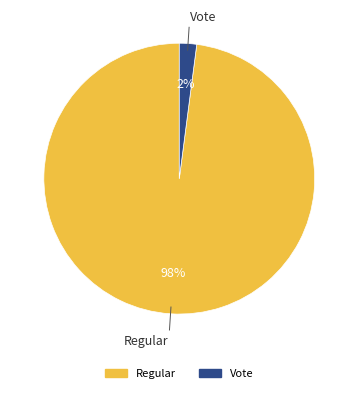

To the nearest percent, what percentage of the pie is Regular?

98%